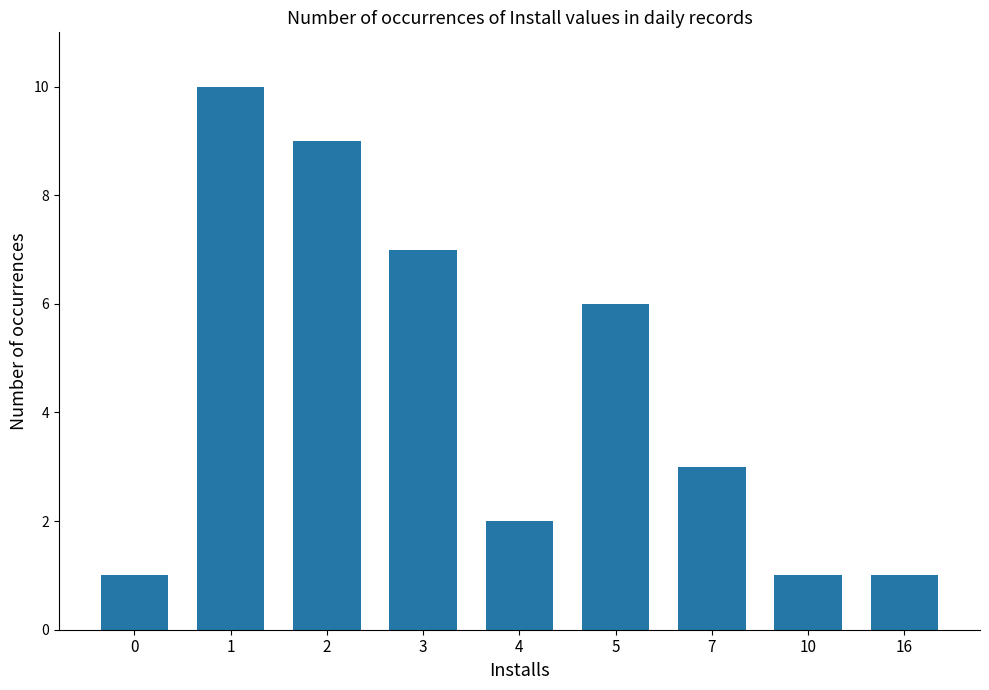

What is the ratio of the value at 1 to the value at 16?

10.0